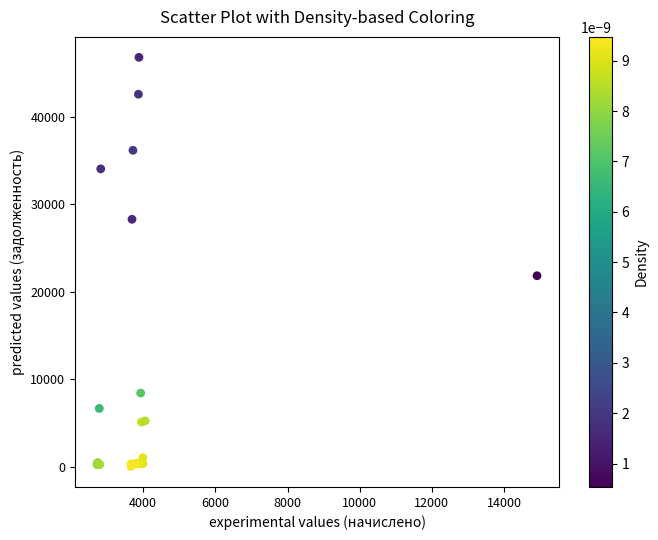

What Y value in the scatter plot is closest to 23409?

21832.2